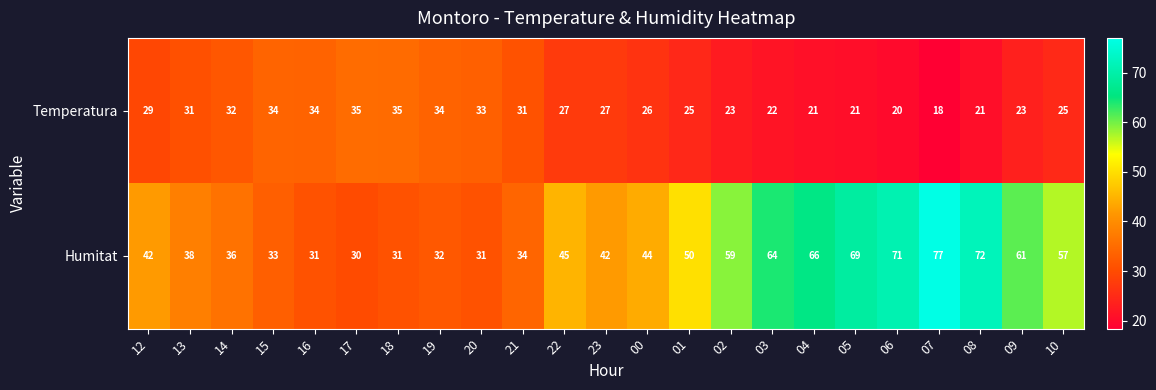

True or false: Humitat has a value of 69 at 05.

True